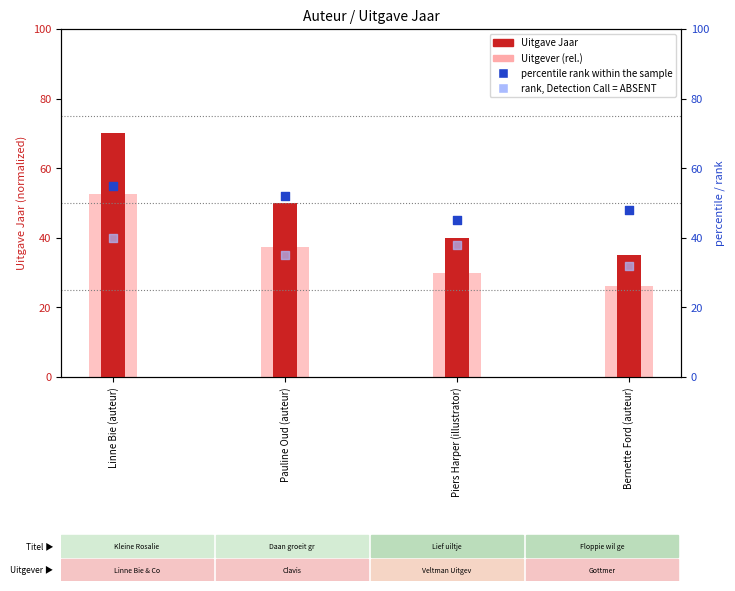

Which series reaches the minimum Y coordinate?

Uitgever (rel.)